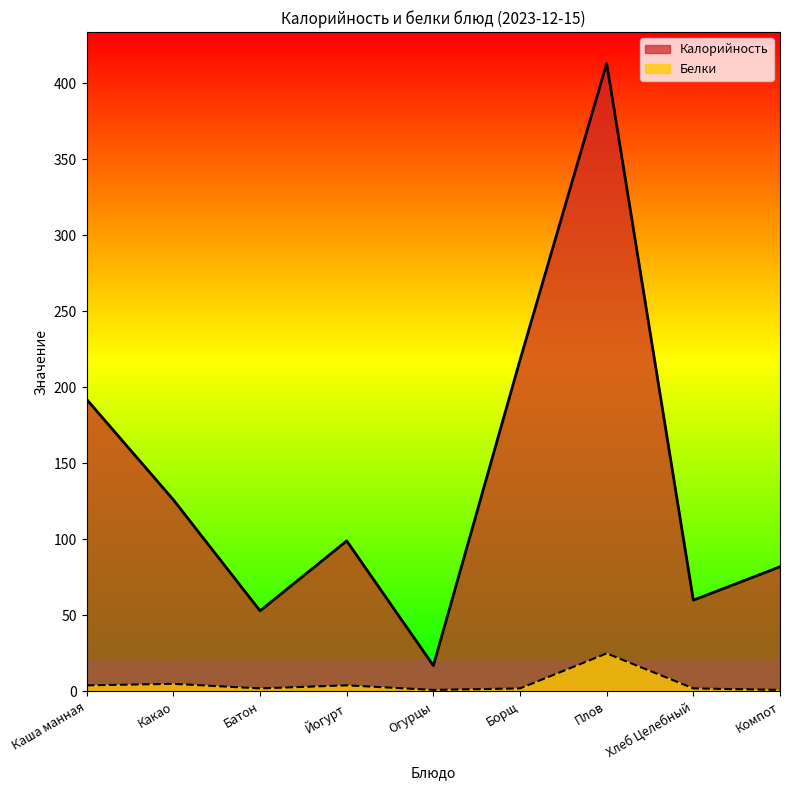

Reading left to right, list all the values displayed in this chart.

Калорийность: 192	126	53	99	17	218	413	60	82
Белки: 4	5	2	4	1	2	25	2	1